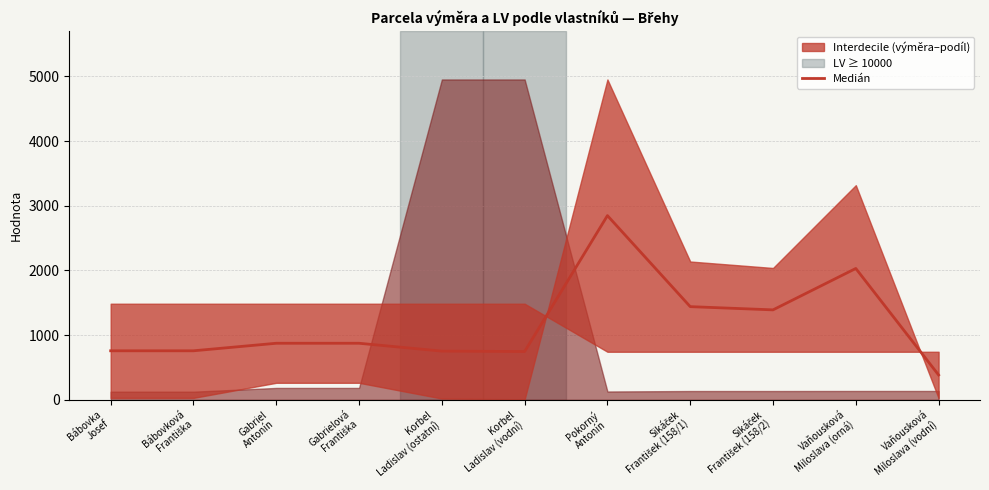

What is the difference between the maximum and minimum values?

2463.5